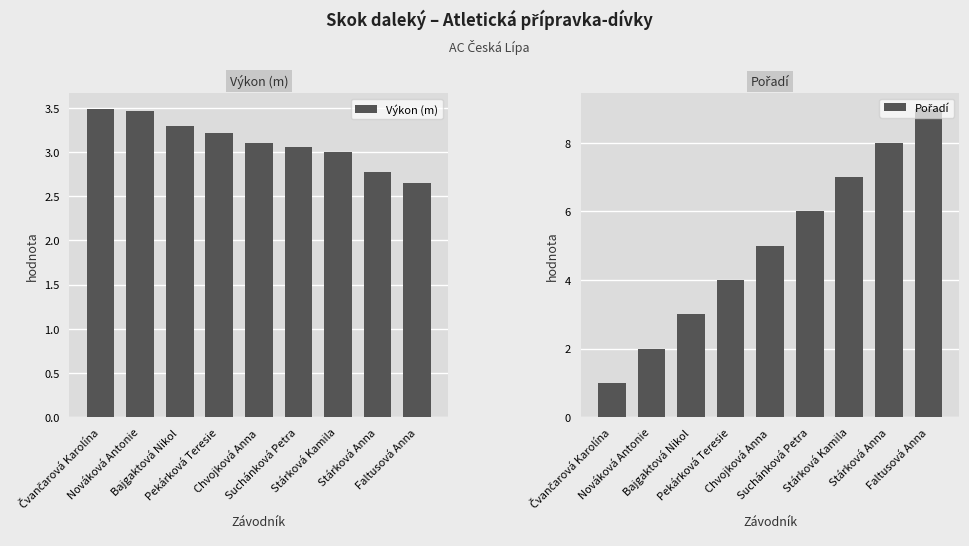

The value of Výkon (m) at Stárková Anna is 0.6. True or false?

False